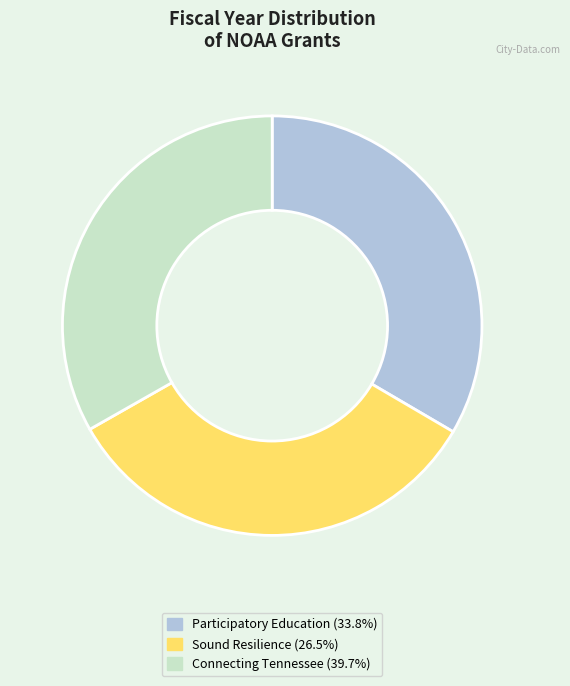

Is there any slice that represents more than half of the pie?

No